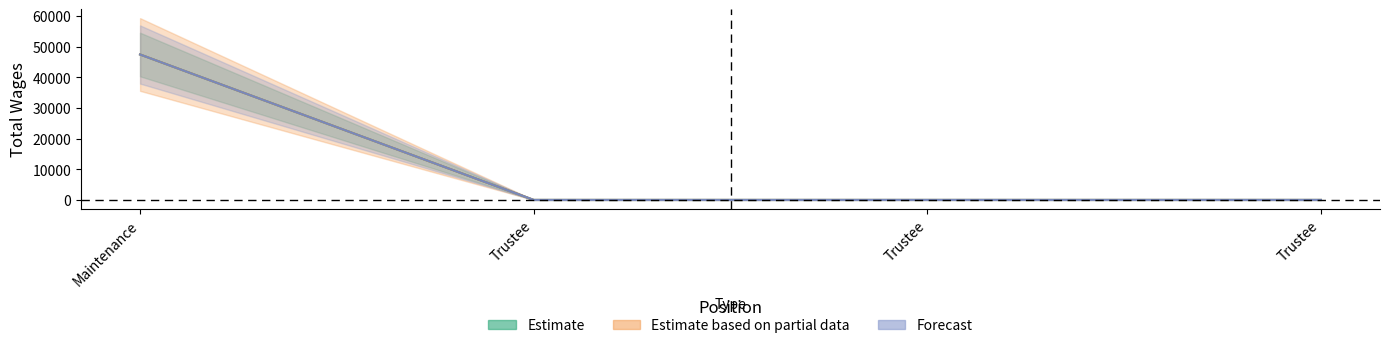

Count the number of categories in the chart.

4